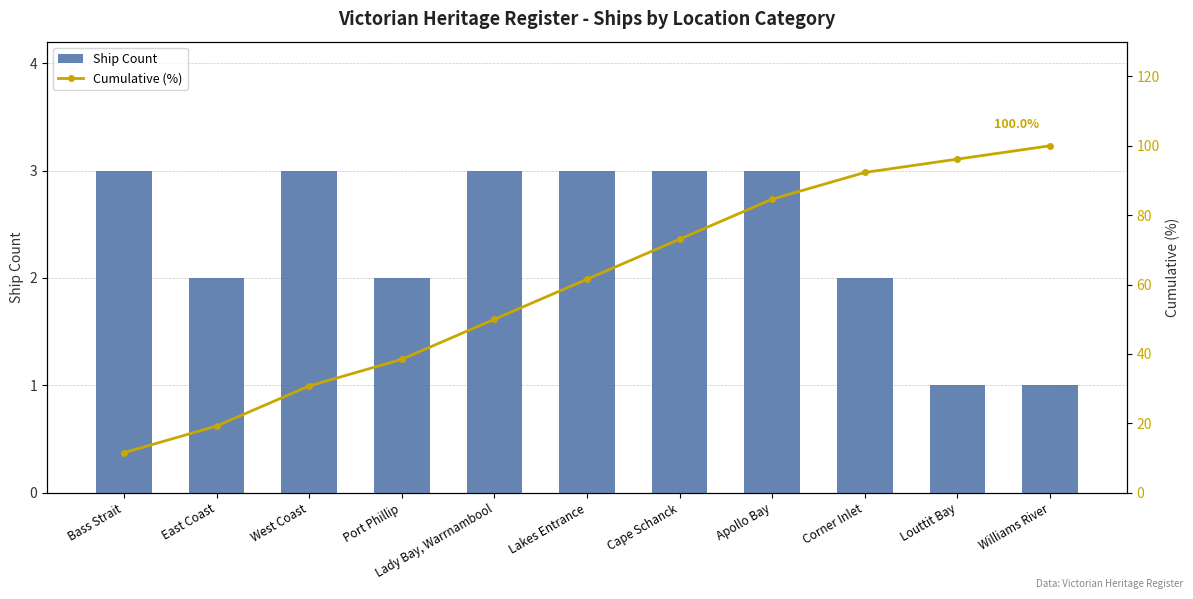

Which series has the widest spread of values?

Cumulative (%)